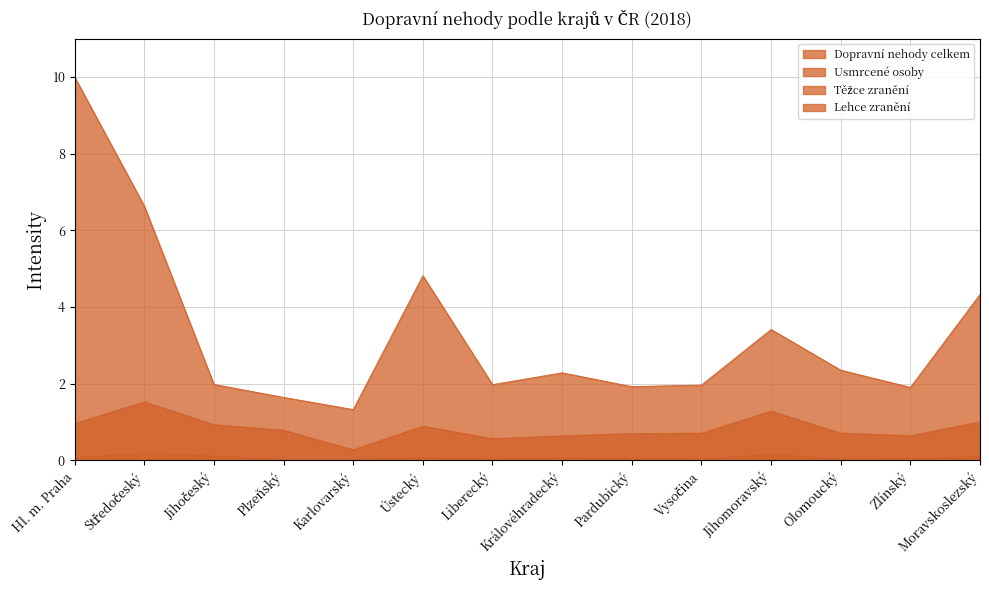

Reading left to right, list all the values displayed in this chart.

Dopravní nehody celkem: 10.0	6.6	2.0	1.6	1.3	4.8	2.0	2.3	1.9	2.0	3.4	2.4	1.9	4.3
Usmrcené osoby: 0.0	0.0	0.0	0.0	0.0	0.0	0.0	0.0	0.0	0.0	0.0	0.0	0.0	0.0
Těžce zranění: 0.1	0.2	0.1	0.0	0.0	0.1	0.0	0.1	0.1	0.0	0.2	0.0	0.1	0.1
Lehce zranění: 1.0	1.5	0.9	0.8	0.3	0.9	0.6	0.6	0.7	0.7	1.3	0.7	0.6	1.0